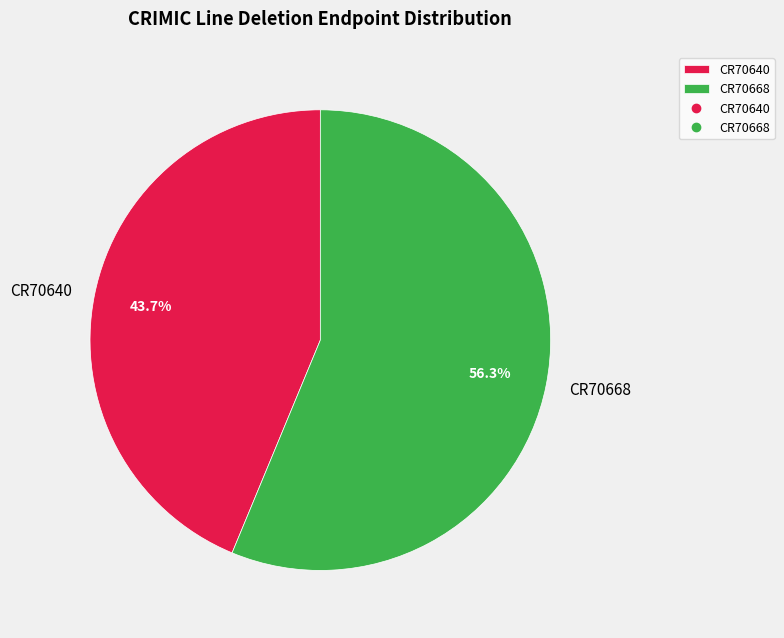

What is the ratio of the value at CR70668 to the value at CR70640?

1.3